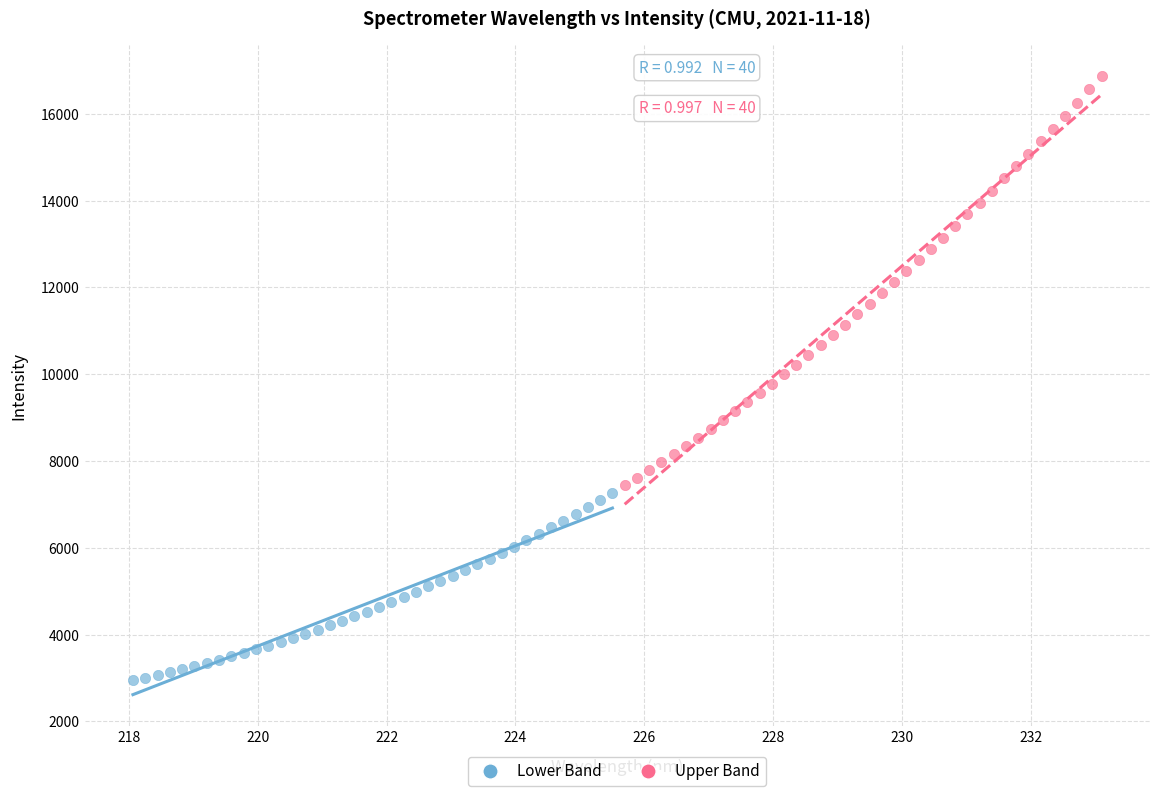

Which series contains the highest Y value?

Upper Band